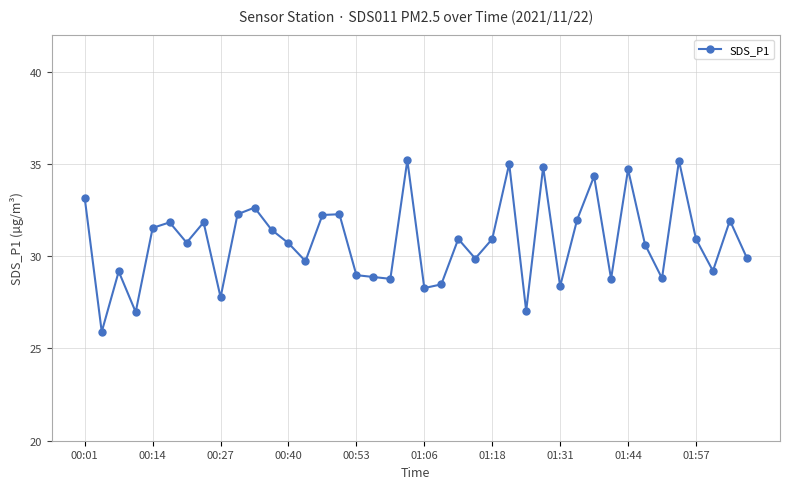

What is the value of the 3rd point from the left?

29.2